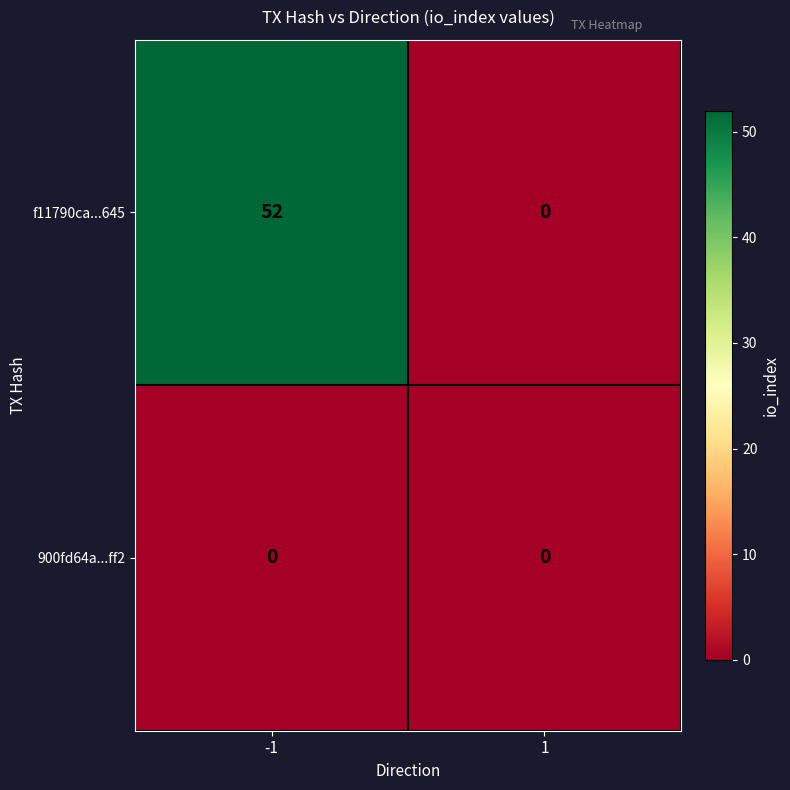

Is it true that 900fd64a...ff2 equals 0 at -1?

True